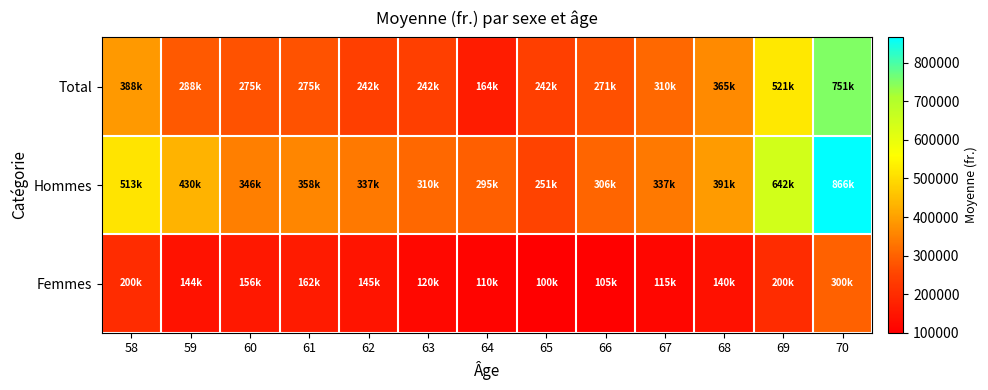

Reading right to left, what are all the values shown in this chart?

Total: 70=750663.8	69=521318.8	68=364858.8	67=309756.8	66=271381.8	65=242056.0	64=163524.7	63=242176.7	62=242445.3	61=274509.2	60=274698.3	59=287800.6	58=388116.7
Hommes: 70=865936.1	69=642479.0	68=391177.2	67=337101.5	66=305862.6	65=251226.2	64=294883.9	63=309799.6	62=336622.6	61=357625.2	60=346001.9	59=430469.6	58=513259.4
Femmes: 70=300000.0	69=200000.0	68=140000.0	67=115000.0	66=105000.0	65=100000.0	64=110000.0	63=120000.0	62=145293.8	61=162151.2	60=156349.2	59=143914.1	58=199654.7